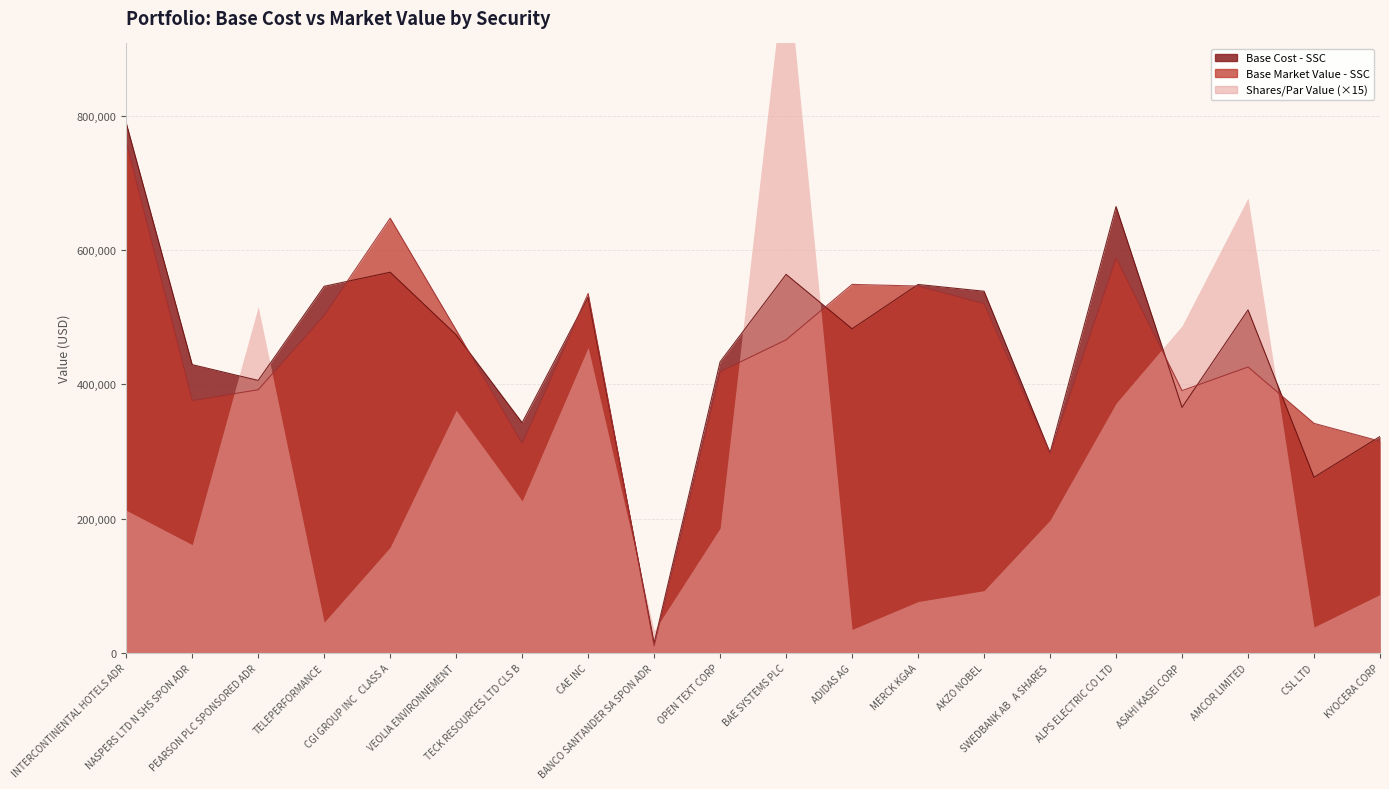

What is the maximum value shown in the chart?

789749.9